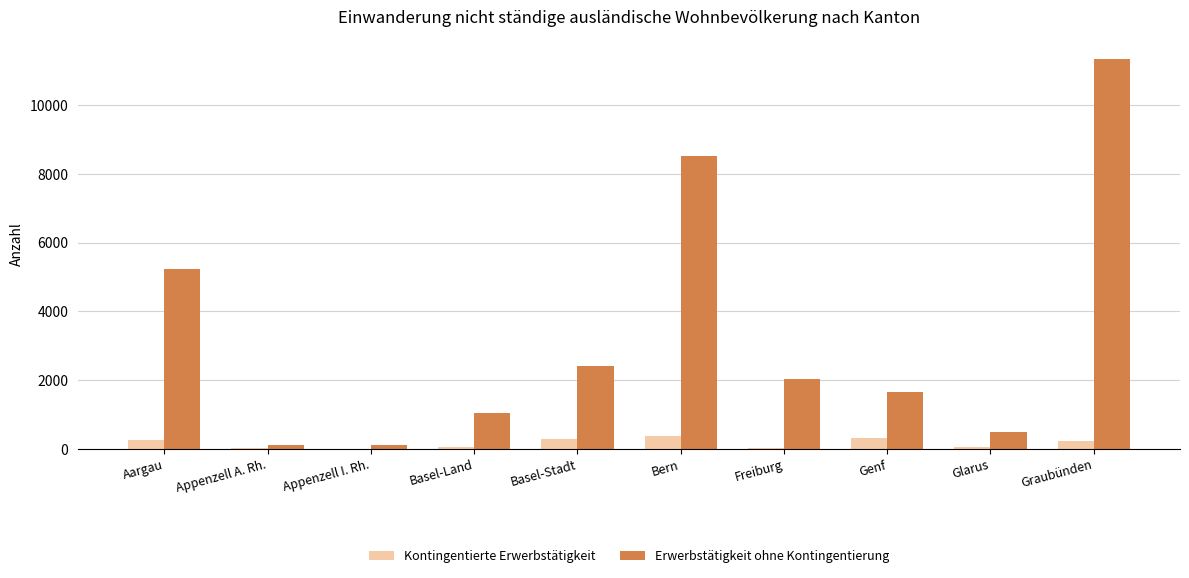

What is the greatest value displayed?

11350